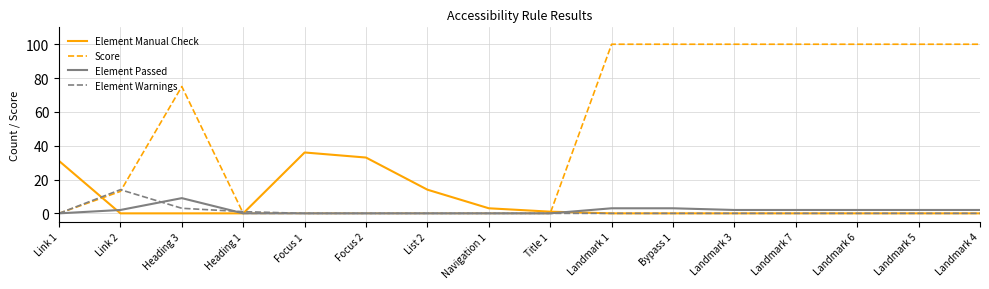

What is the approximate value of Score at Landmark 1, to the nearest 50?

100